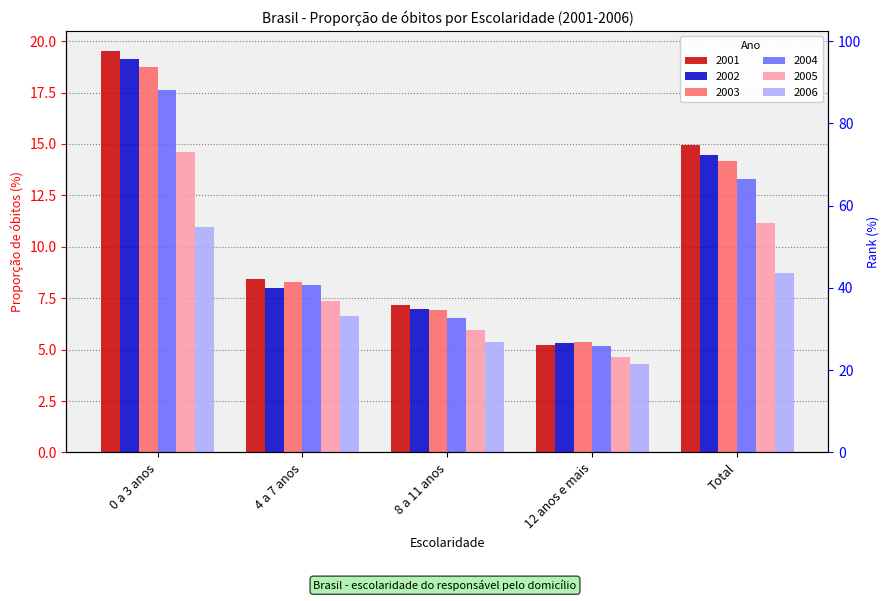

What value does the 2004 series have at 8 a 11 anos?

6.5